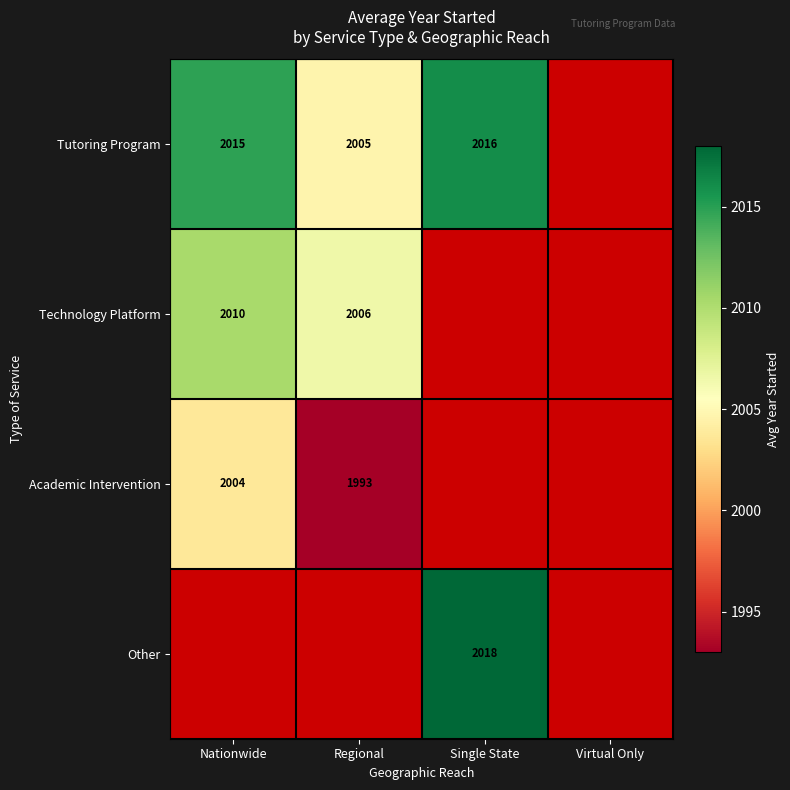

List the labels in order of Technology Platform value, smallest first.

Regional, Single State, Virtual Only, Nationwide